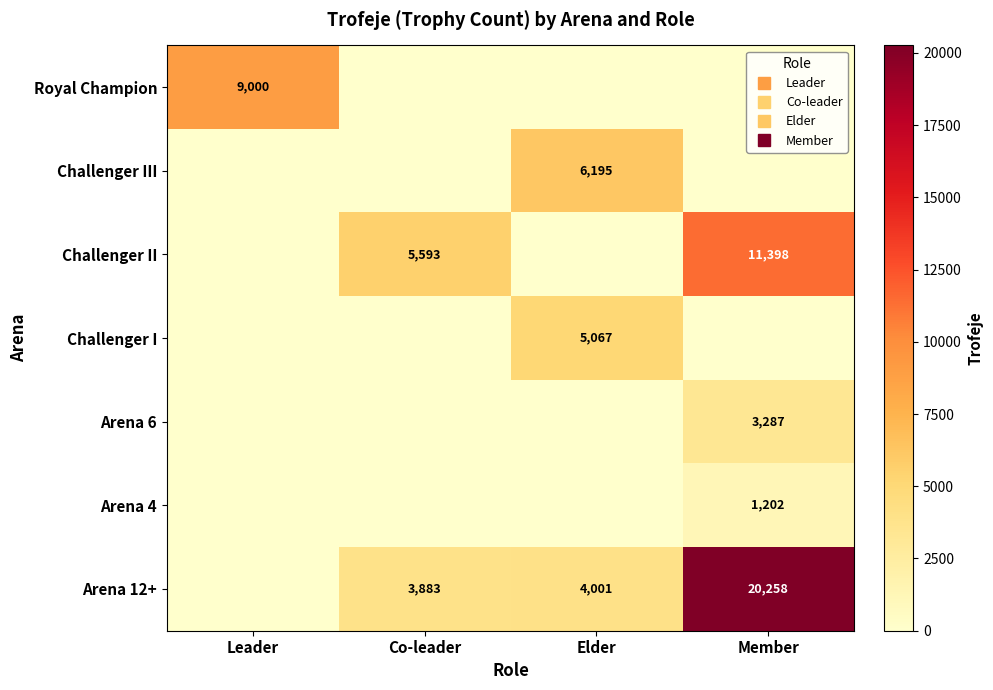

Is the value of Arena 12+ at Leader greater than the value of Challenger II at Member?

No